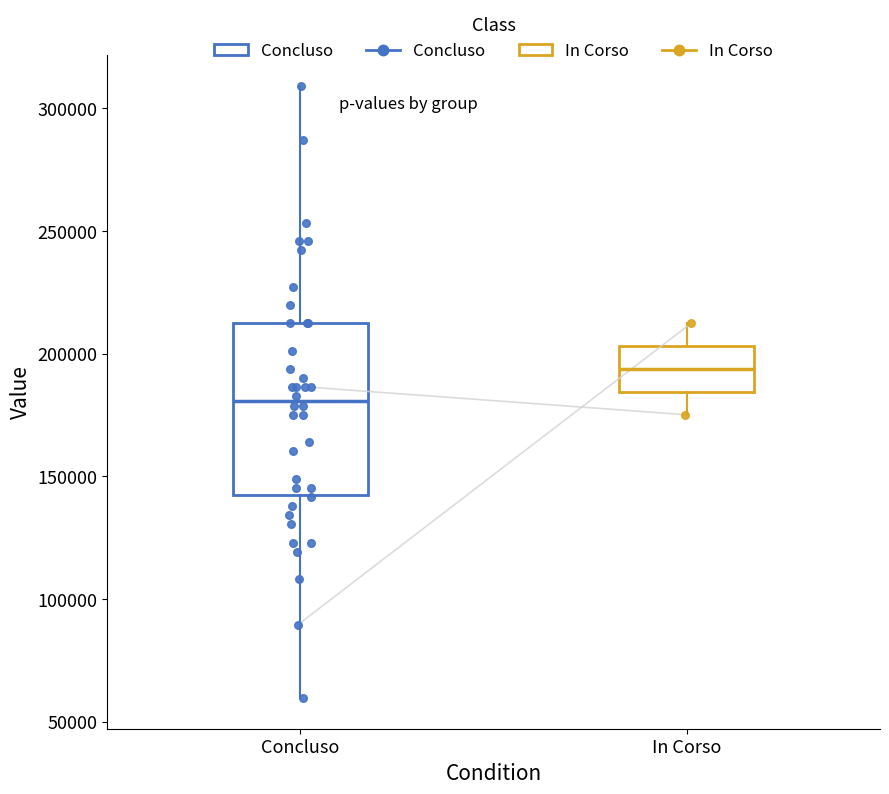

Reading left to right, transcribe this box plot: for each box, give where its median line is, the range the box spans, and where its two whiskers end, as read against the y-axis. The values are not printed on the chart, so give them approximately, as read against the axis.

Concluso: median 180000, box 145000 to 210000, whiskers 60000 to 310000
In Corso: median 195000, box 185000 to 205000, whiskers 175000 to 210000